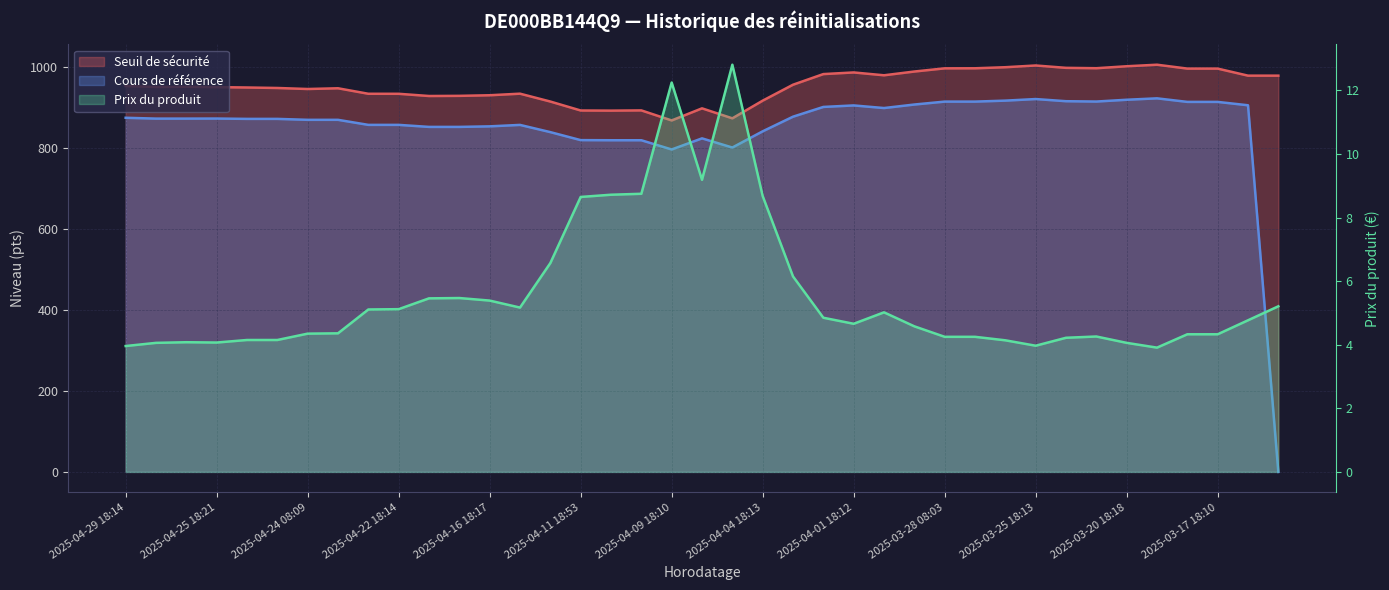

Between 2025-04-14 18:15 and 2025-04-23 18:28, which is larger?

2025-04-23 18:28